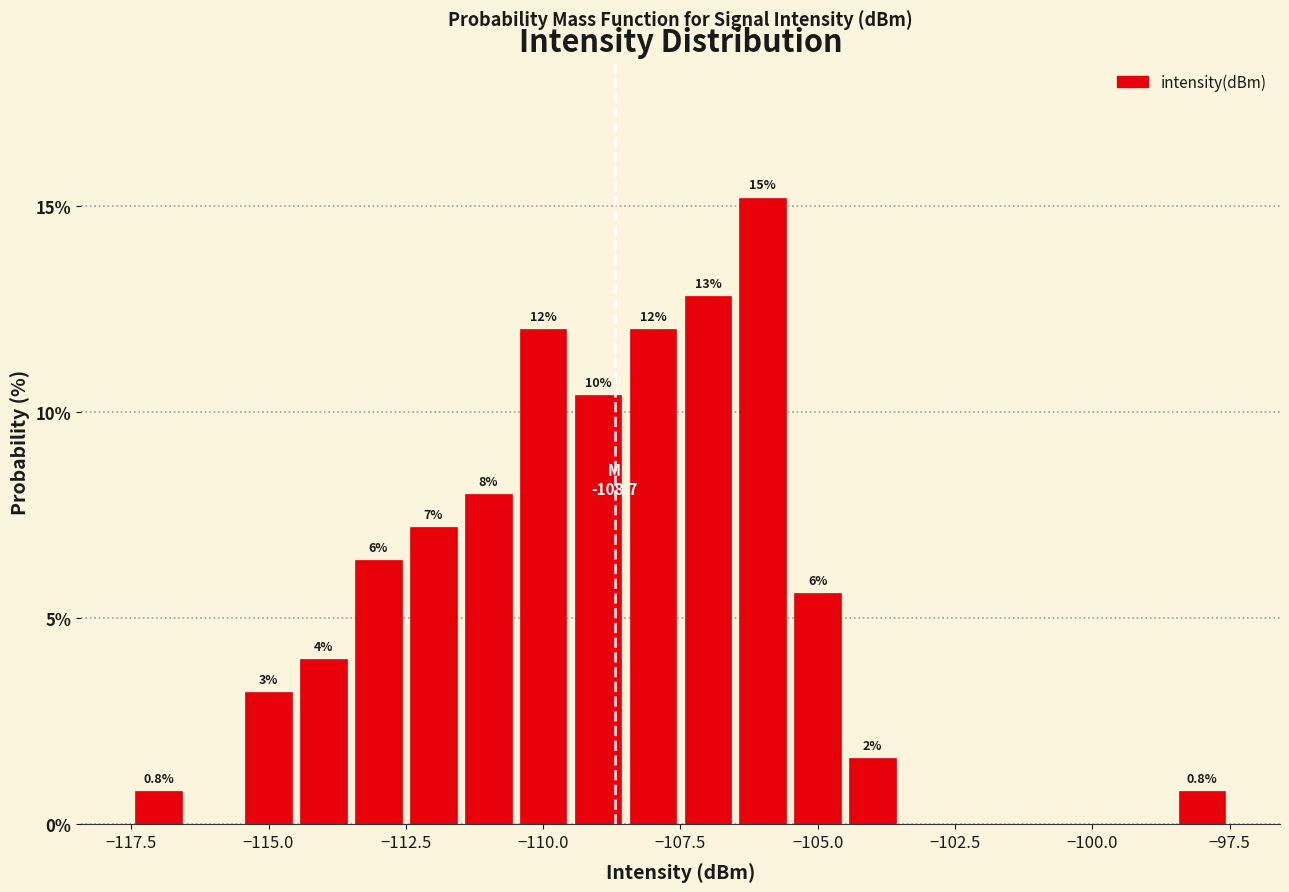

Around what value on the x-axis is the tallest bar? Give the approximate position of its centre, as read against the axis.

-106.0